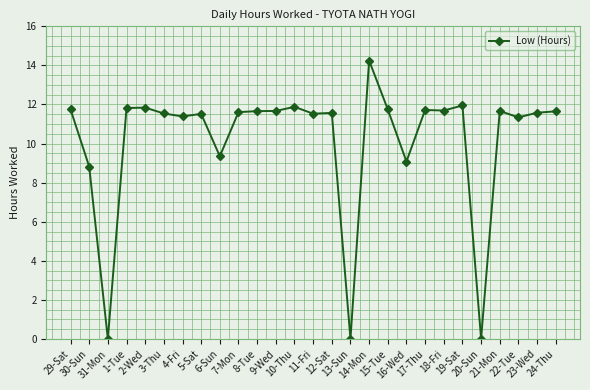

True or false: the data has more than 2 interior local peaks.

True